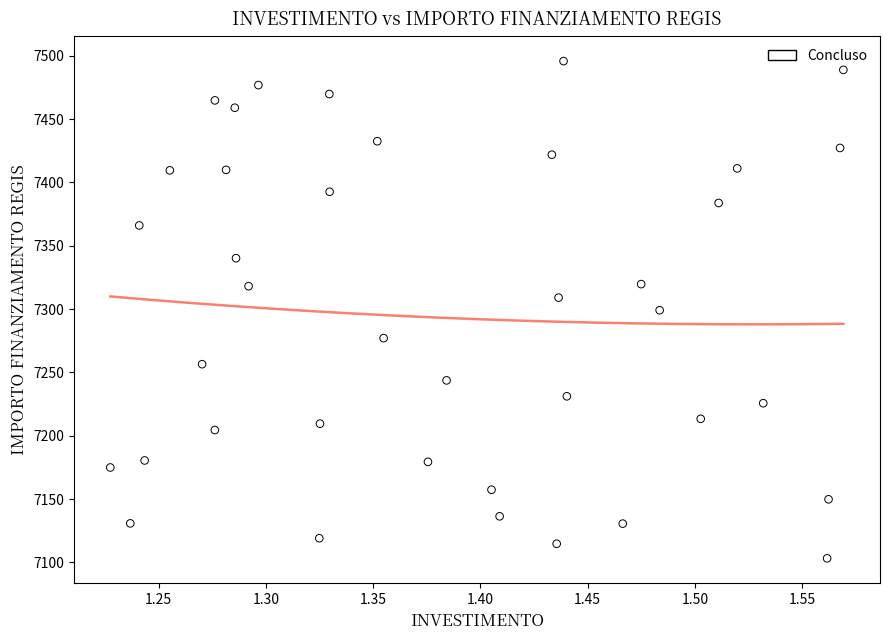

What is the range of X values (max minus min)?

0.3